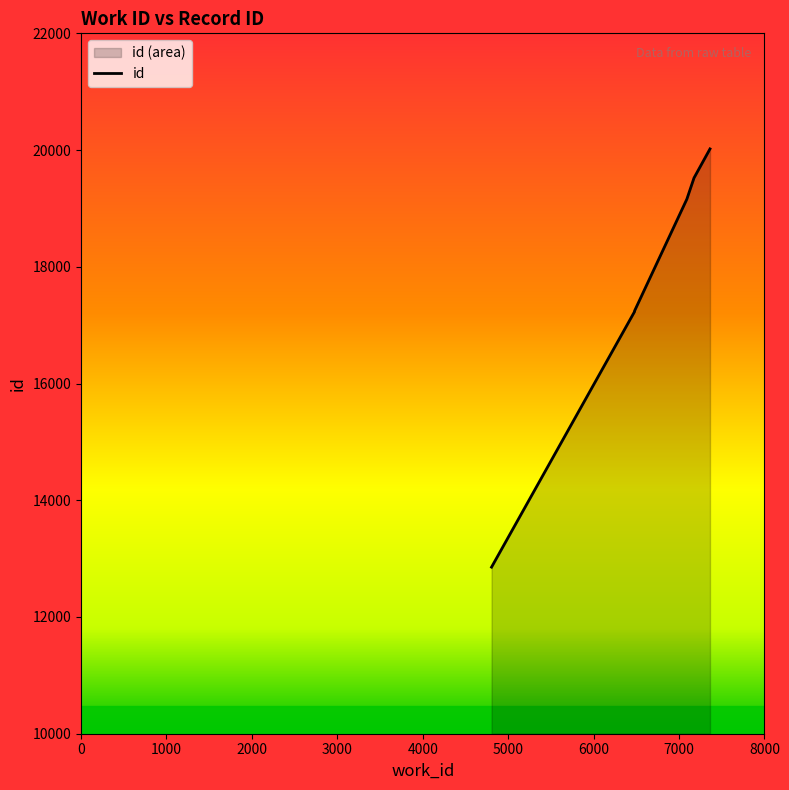

How many series are shown in this chart?

1